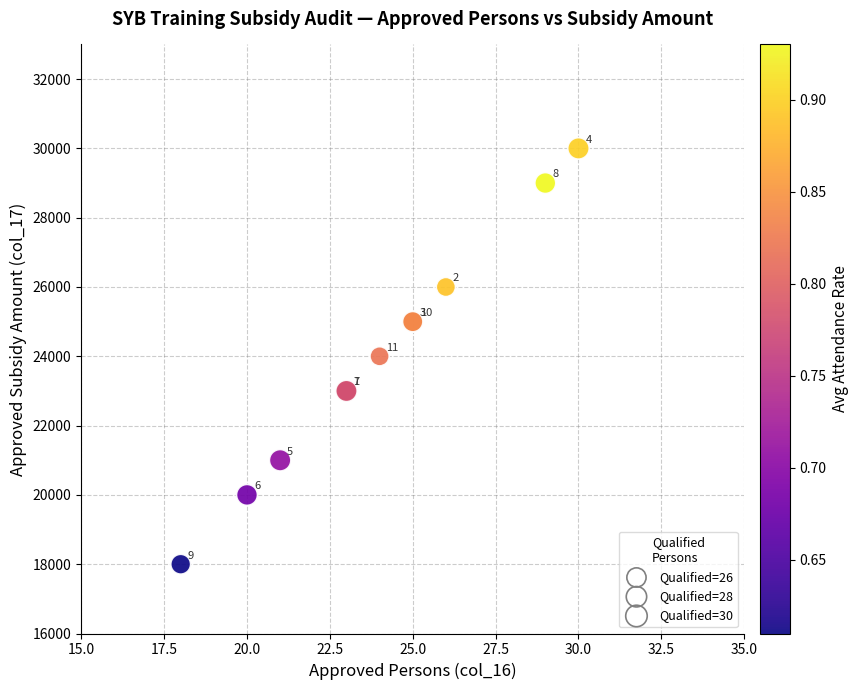

What Y value in the scatter plot is closest to 24000?

24000